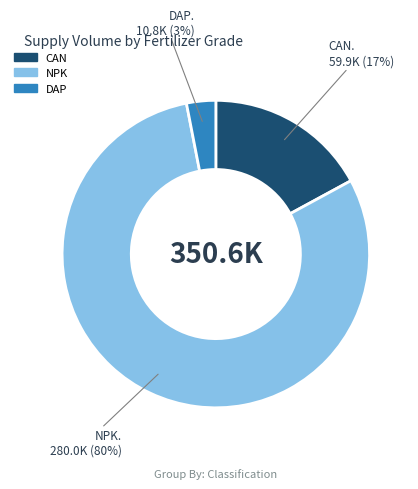

To the nearest percent, what is the average slice percentage?

33%